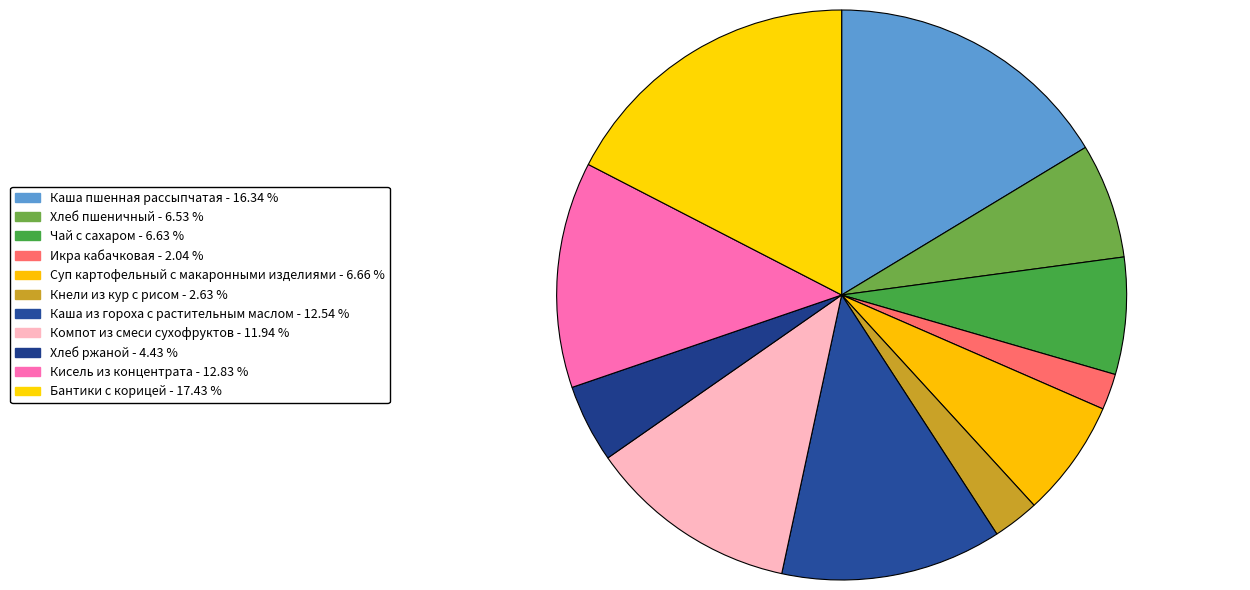

How many slices are in this pie chart?

11